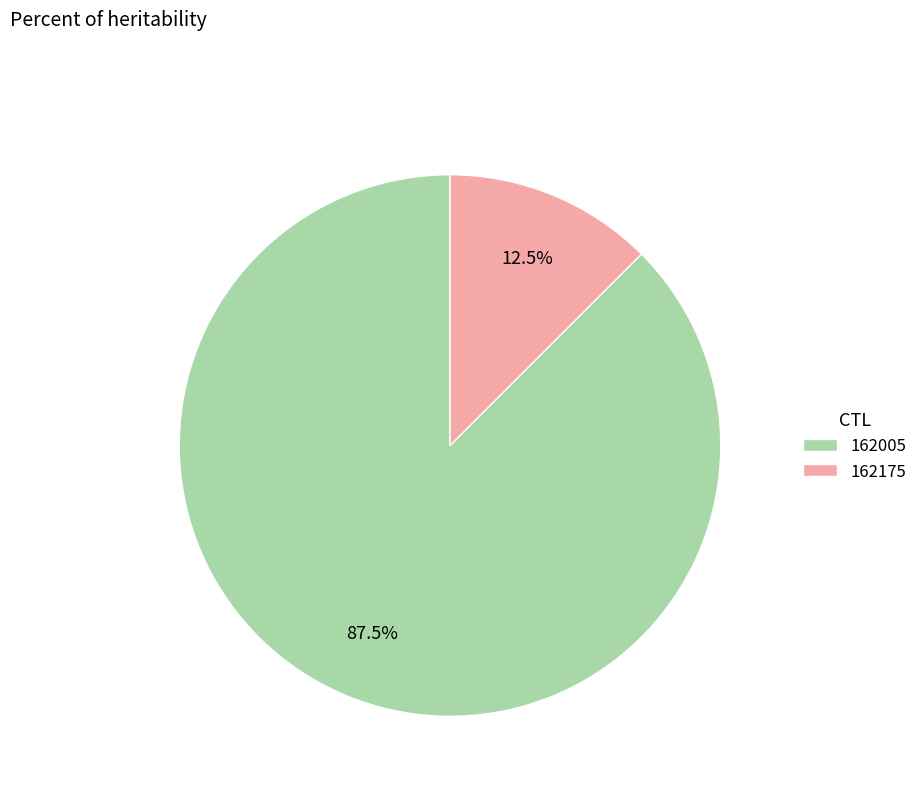

Combined, what portion of the pie is 162175 and 162005?

100.0%